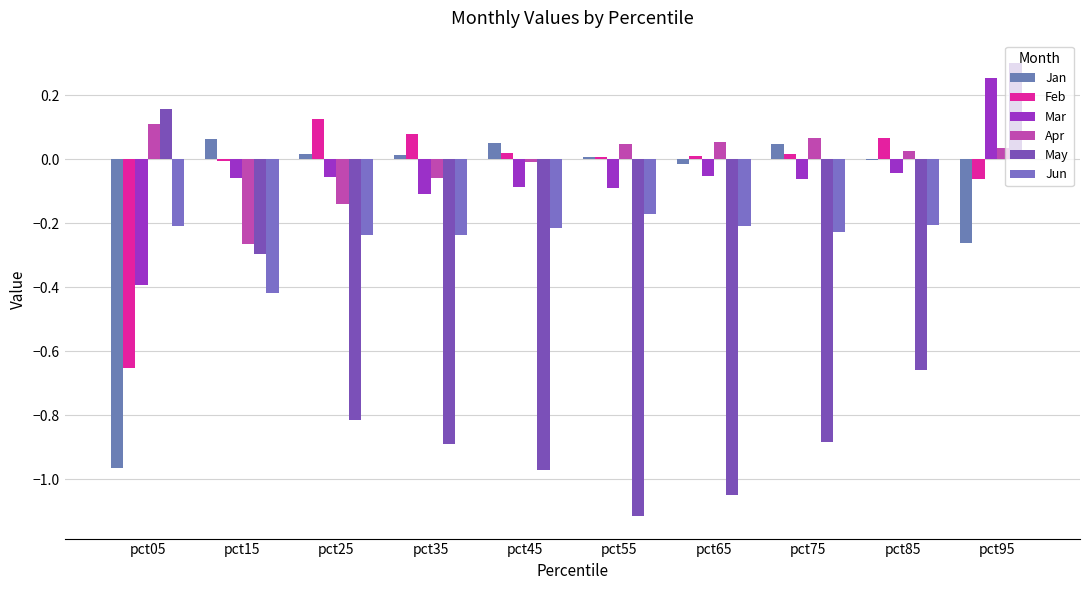

Between pct65 and pct75, which series saw the biggest shift?

May